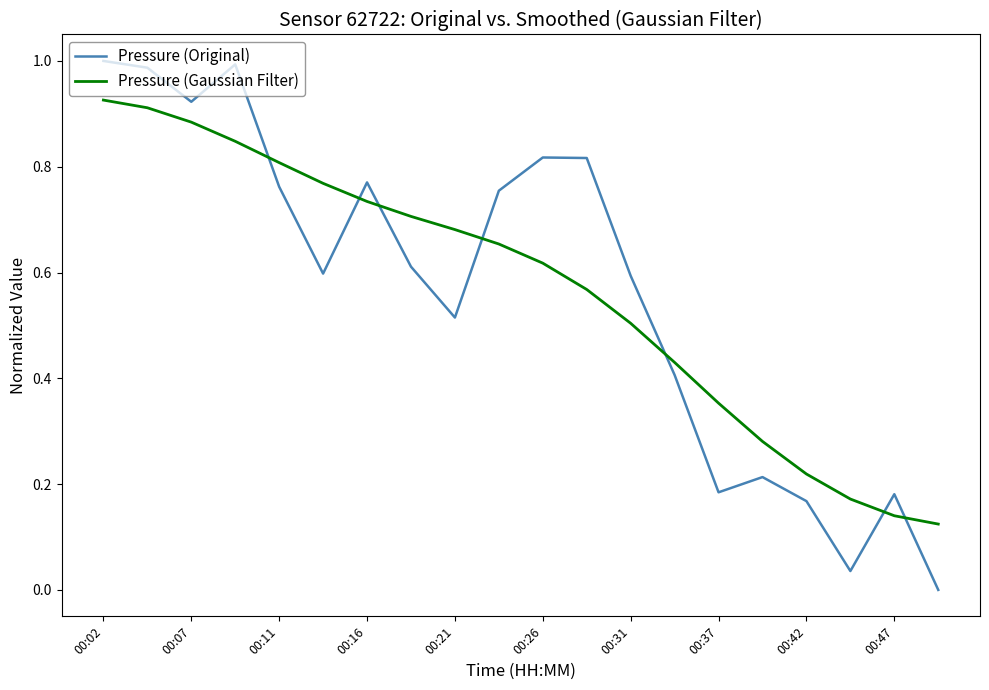

How many intersections are there between Pressure (Gaussian Filter) and Pressure (Original)?

7